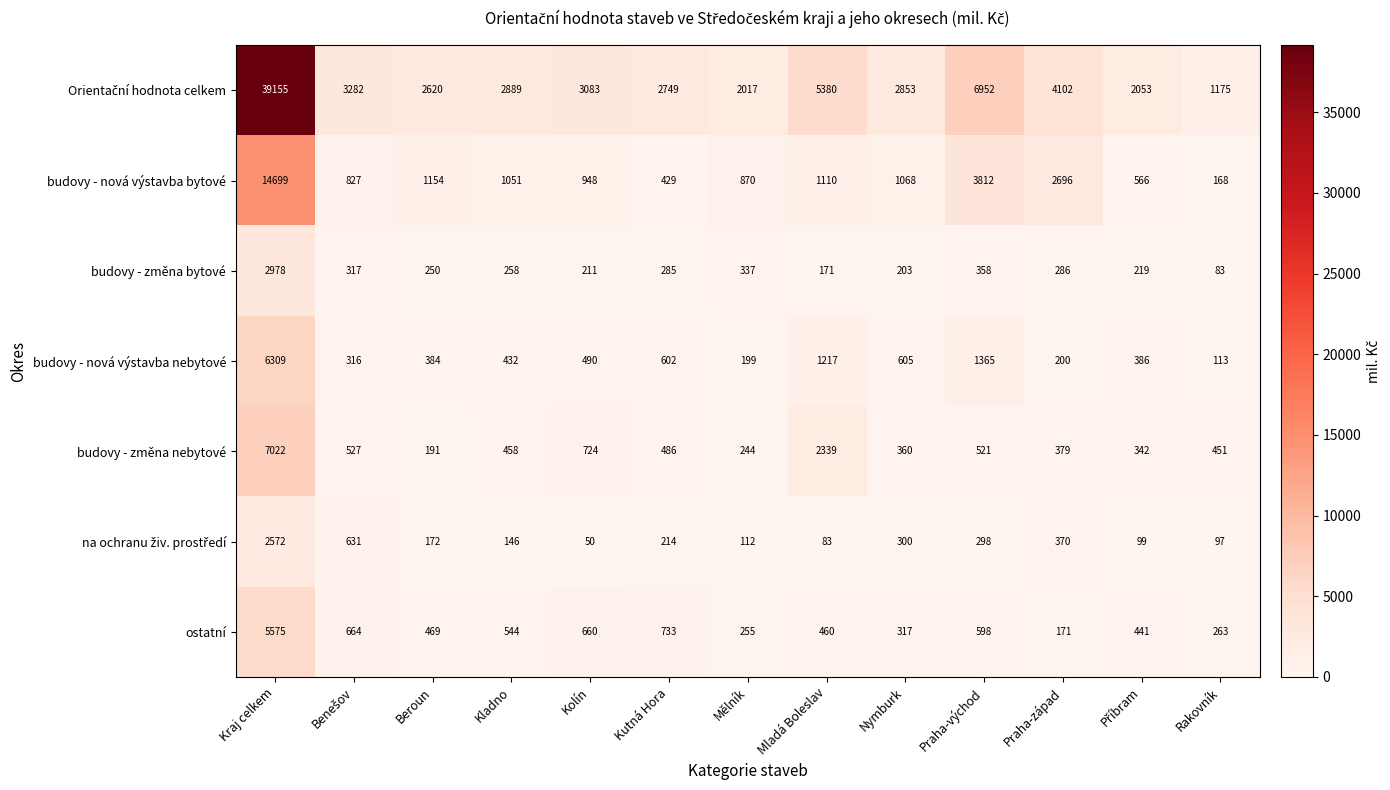

At which label does budovy - změna bytové reach its minimum?

Rakovník